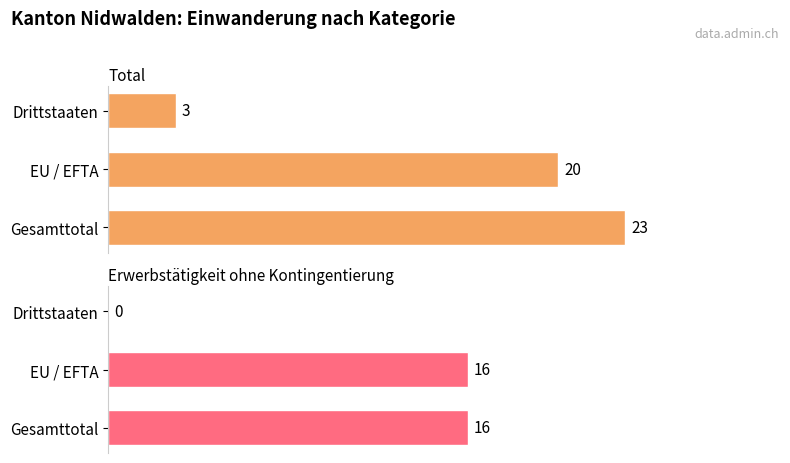

How many distinct data groups are displayed?

2